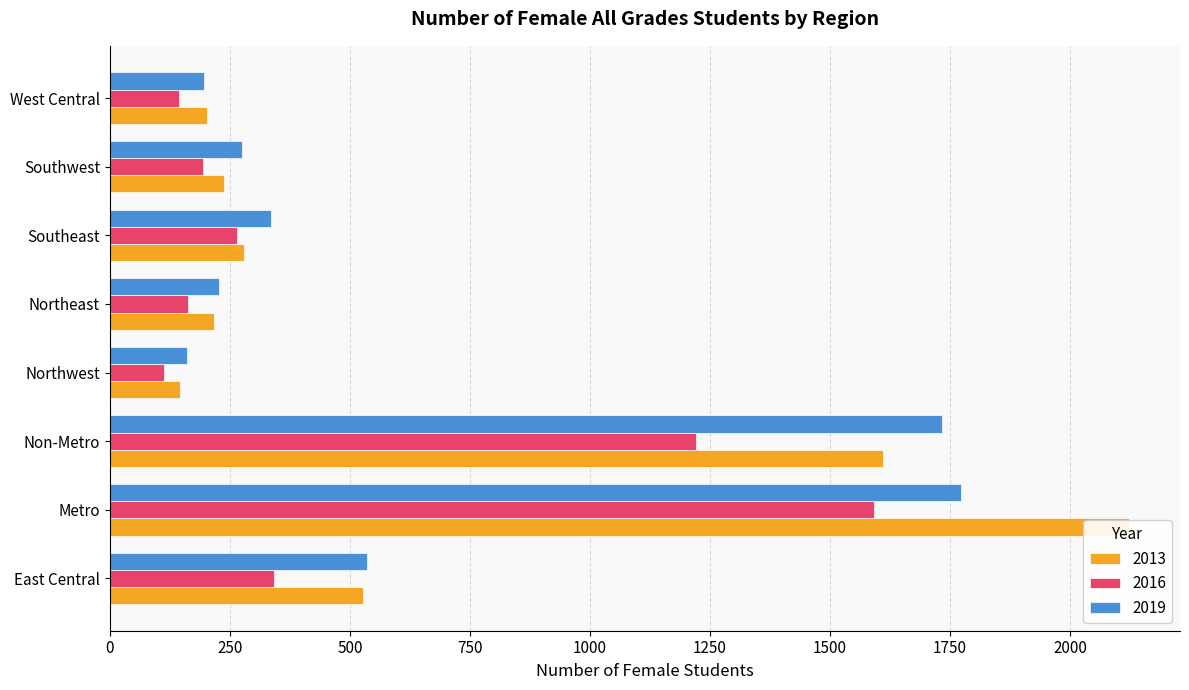

What is the sum of the 2019 values at Northwest and West Central?

358